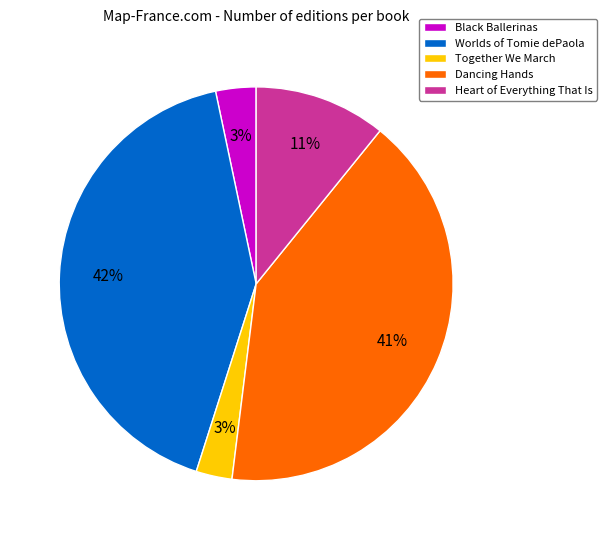

To the nearest percent, what portion does Heart of Everything That Is represent?

11%